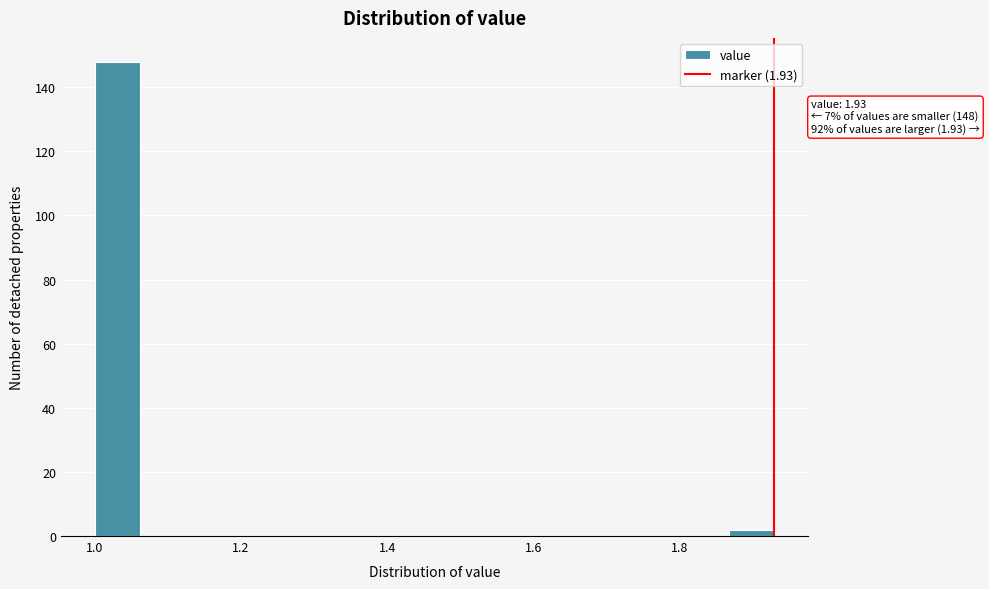

Around what value on the x-axis is the tallest bar? Give the approximate position of its centre, as read against the axis.

1.04